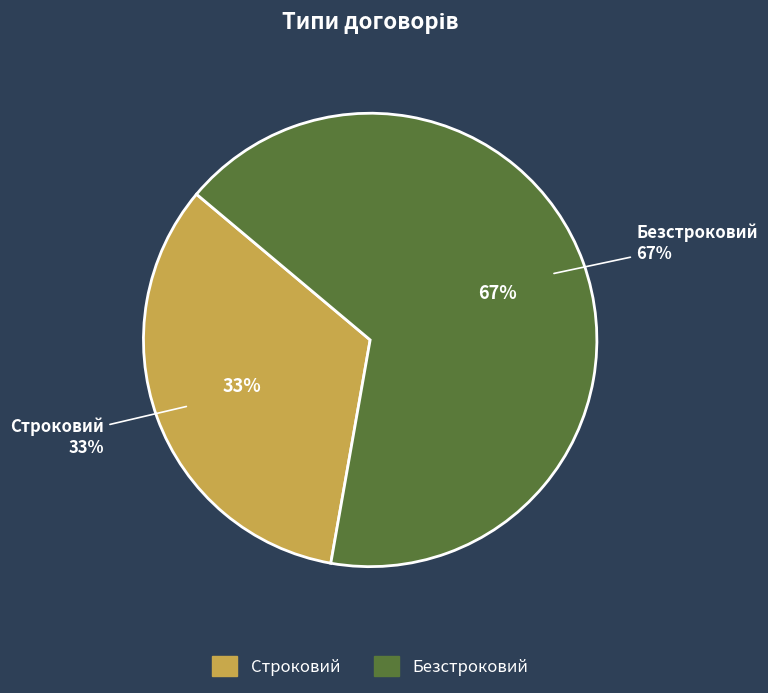

Approximately how many times larger is the value at Безстроковий compared to Строковий?

2.0